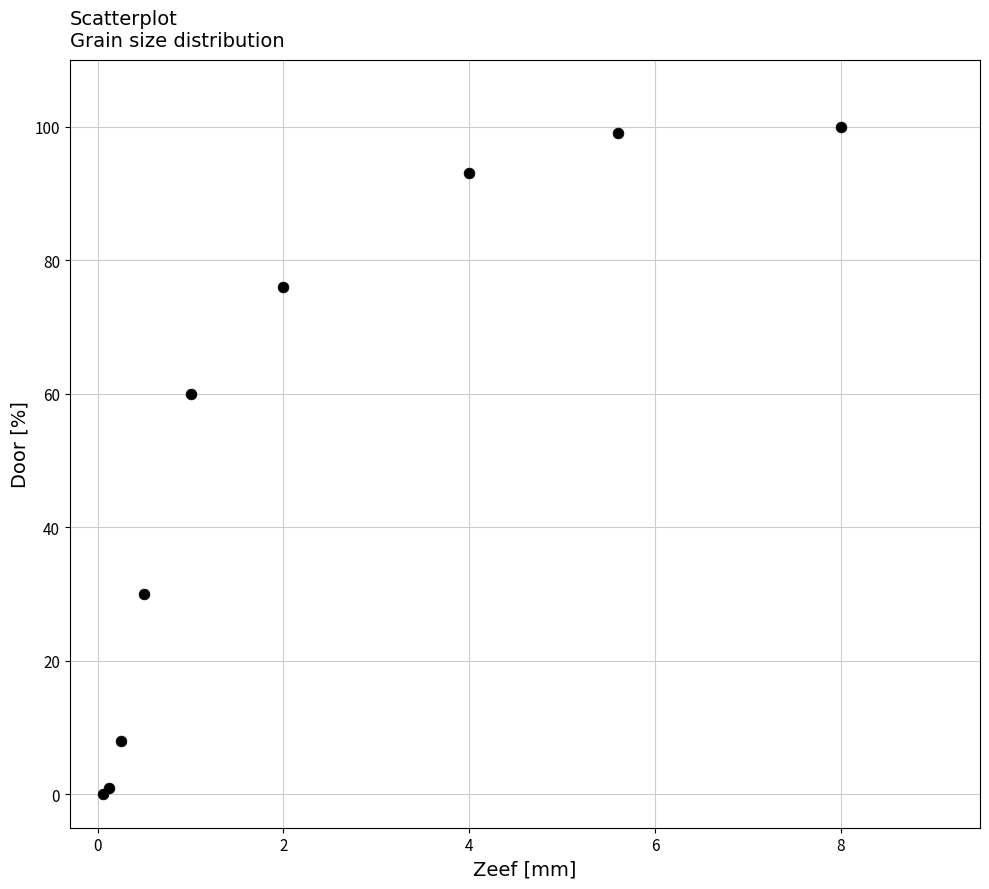

What Y value in the scatter plot is closest to 50?

60